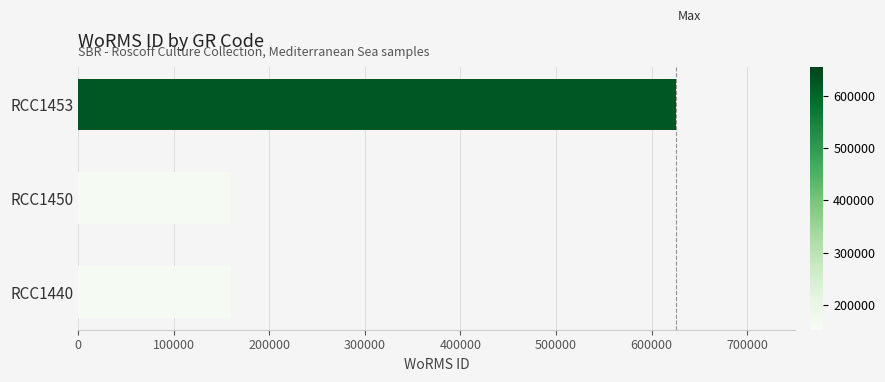

How many data points are above 160563?

1